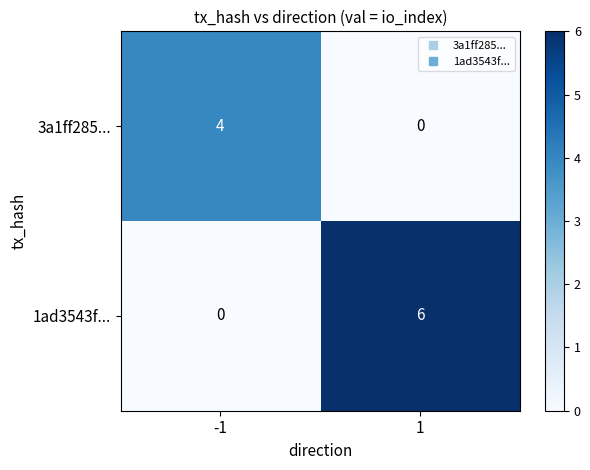

What is the spread (max minus min) of values at 1?

6